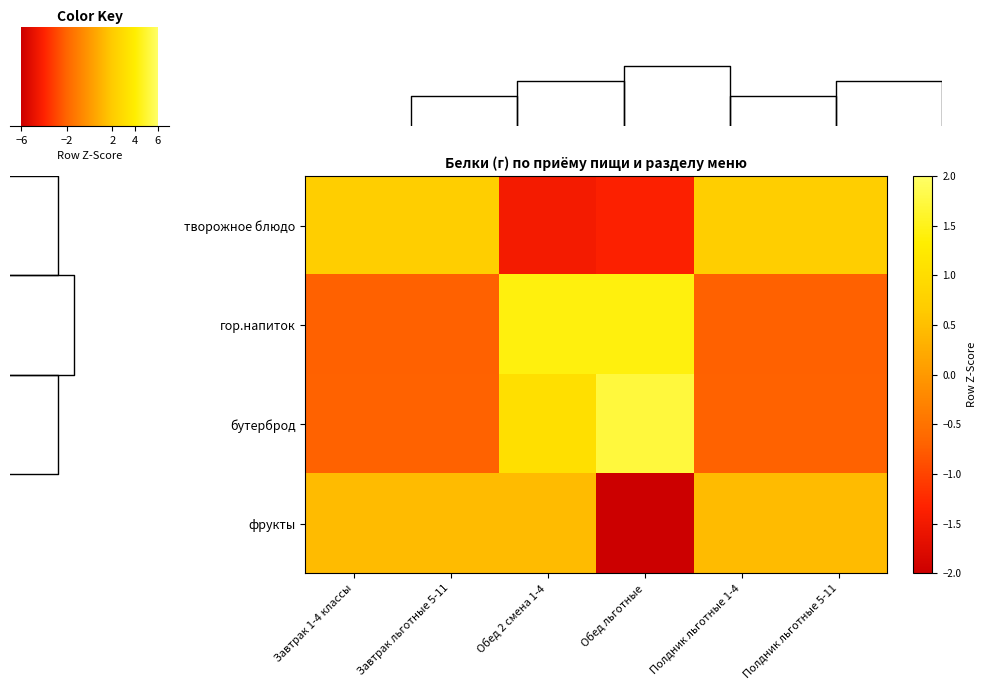

At Полдник льготные 1-4, list the series in order from smallest to largest.

гор.напиток, бутерброд, фрукты, творожное блюдо